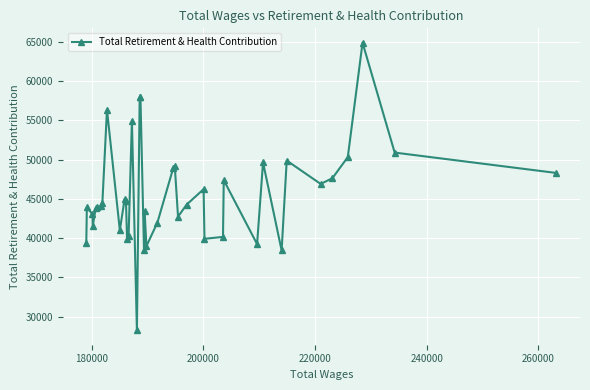

What is the value of the 35th point from the left?

46893